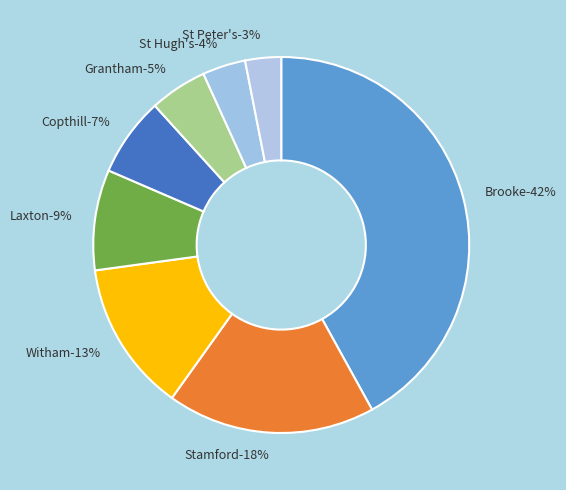

Does St Peter's represent more than half of the total?

No